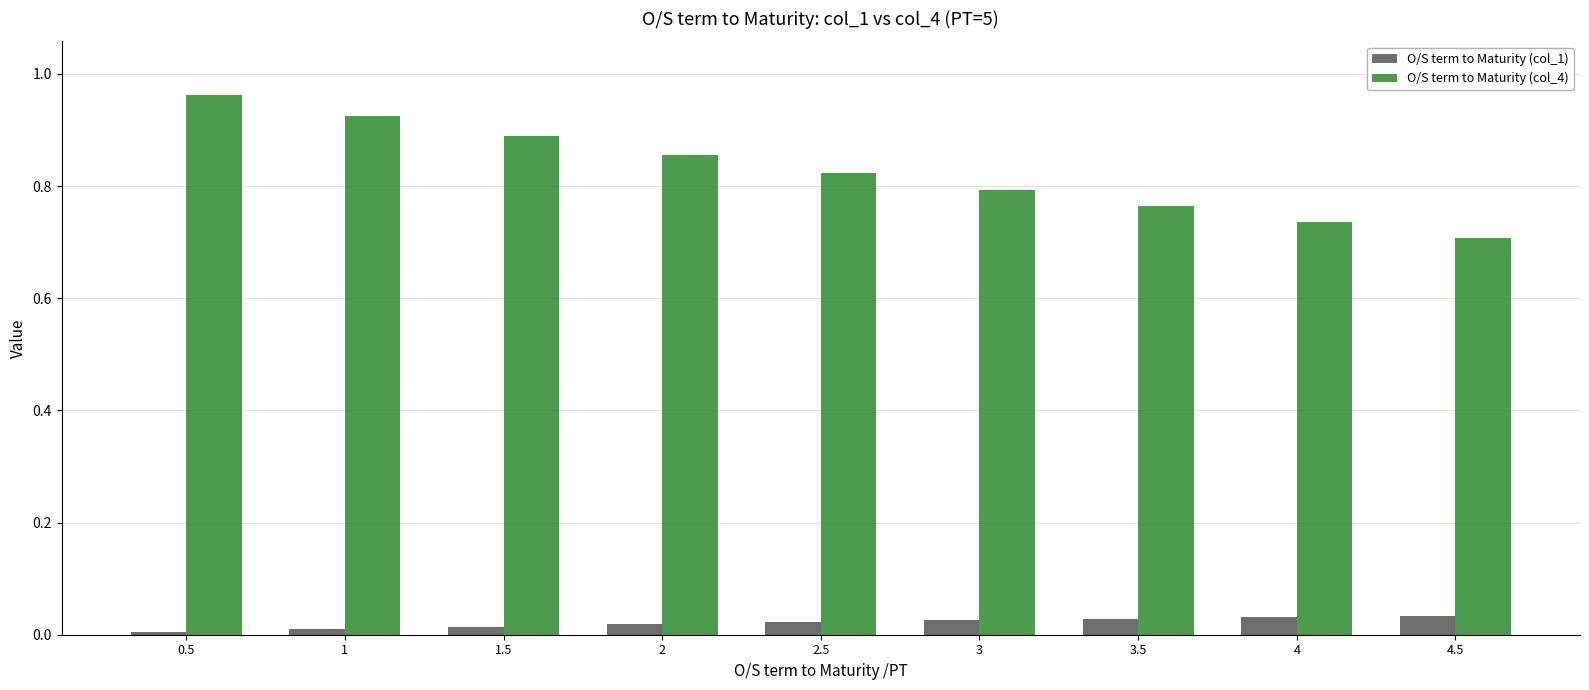

How many groups of bars are there?

9